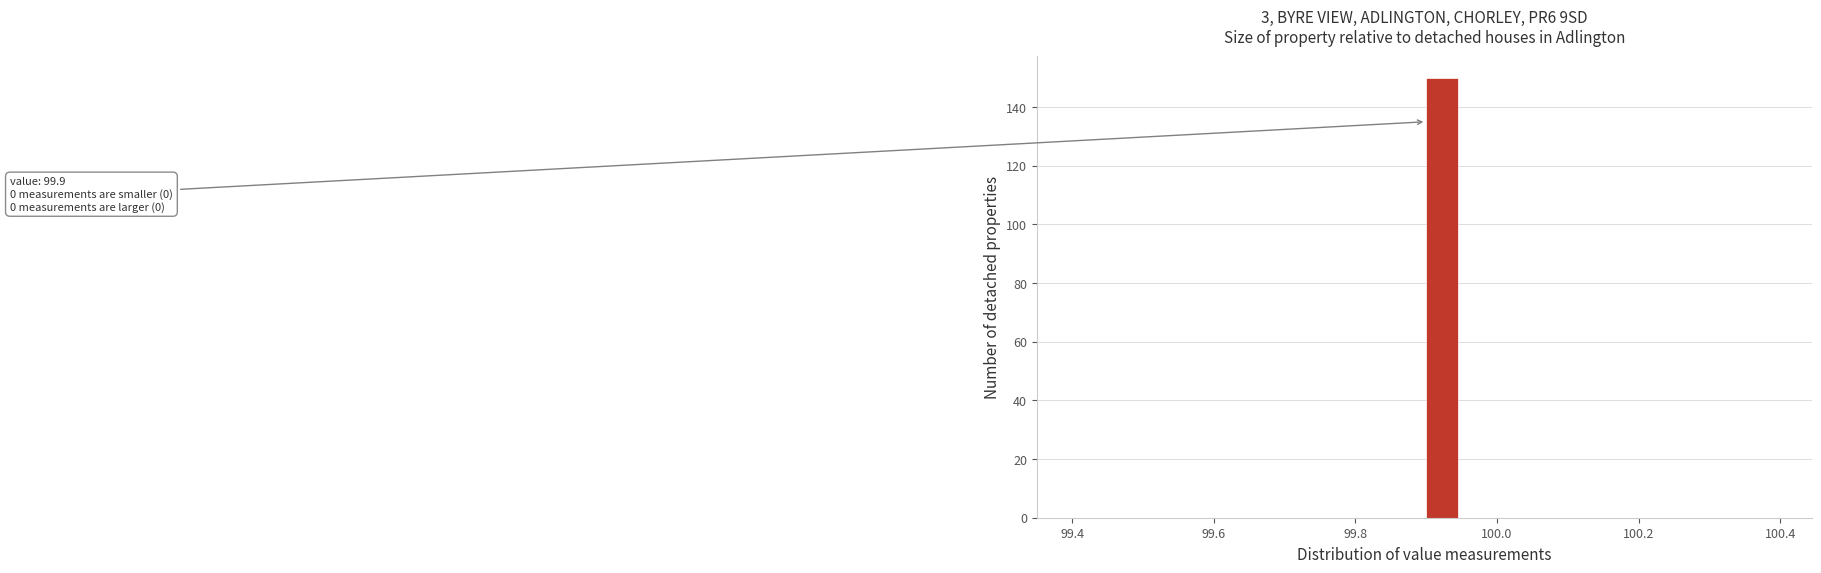

Read against the x-axis, roughly where is the centre of the tallest bar?

99.92